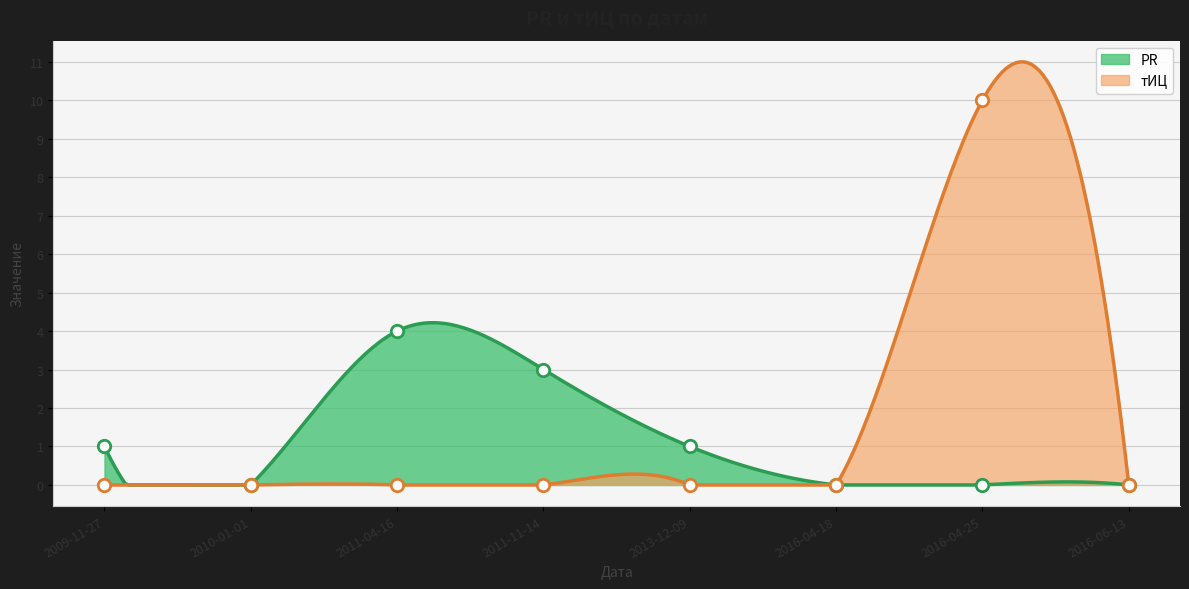

Which series has the widest spread of Y values?

тИЦ